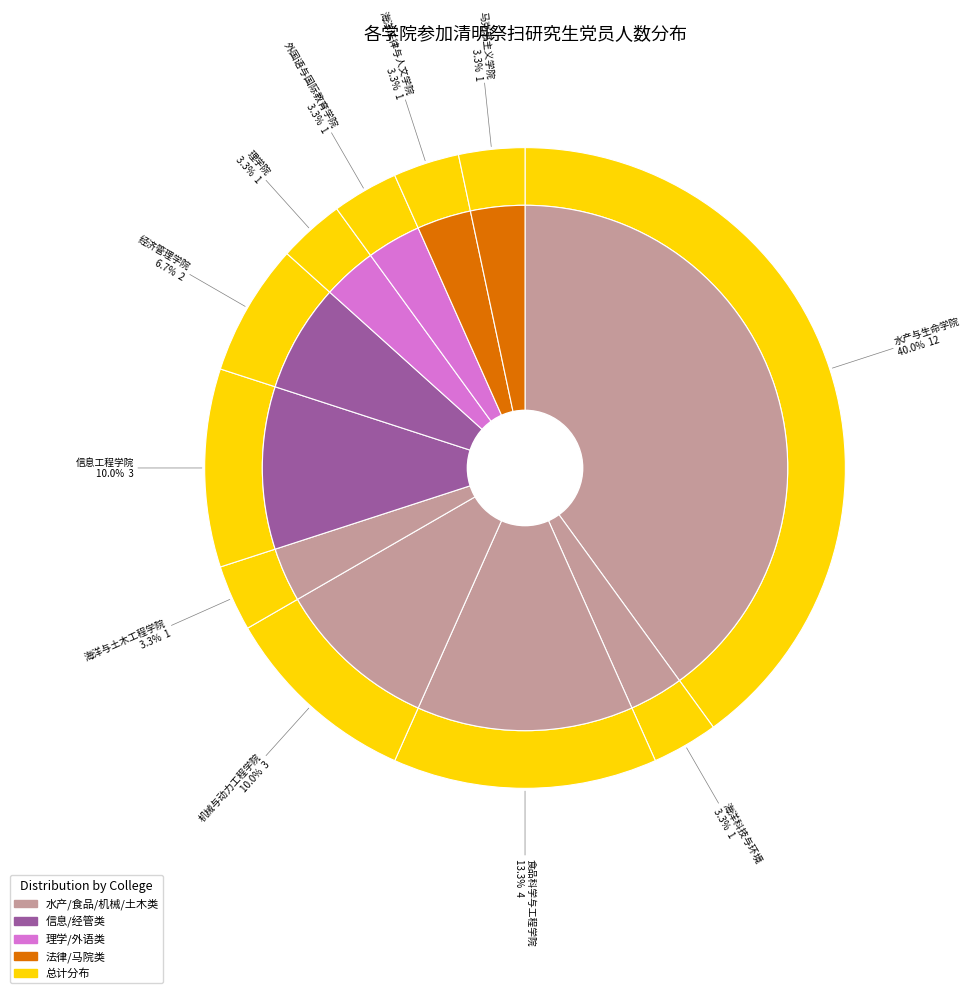

What is the largest slice in the pie chart?

水产与生命学院